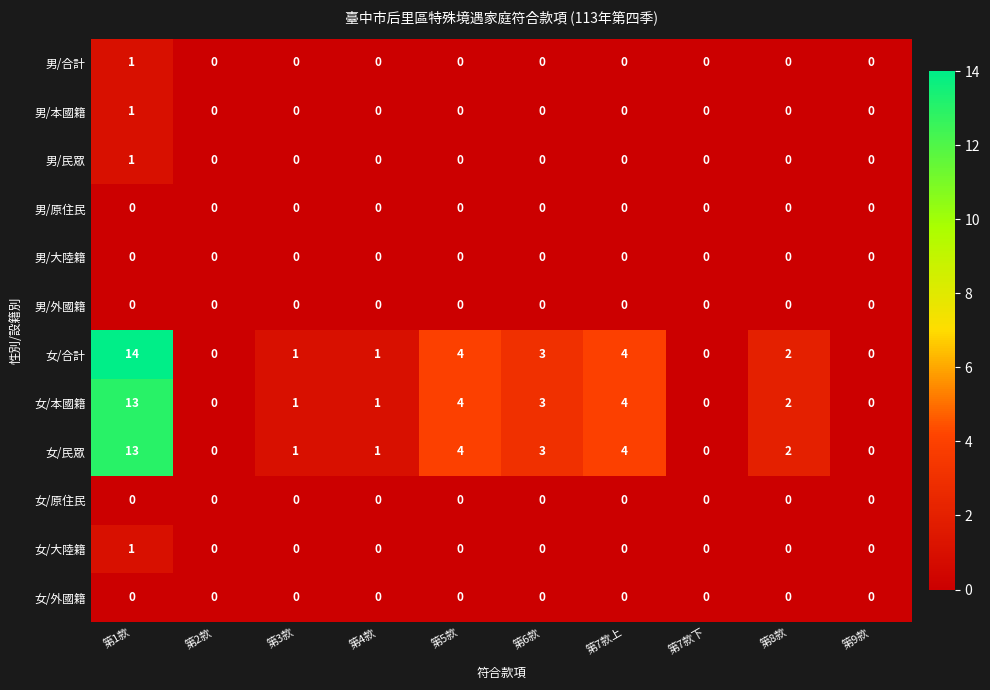

What is the sum of the 女/合計 values at 第7款上 and 第2款?

4